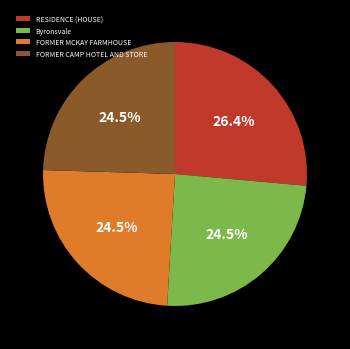

To the nearest percent, what is the combined percentage of RESIDENCE (HOUSE) and FORMER MCKAY FARMHOUSE?

51%